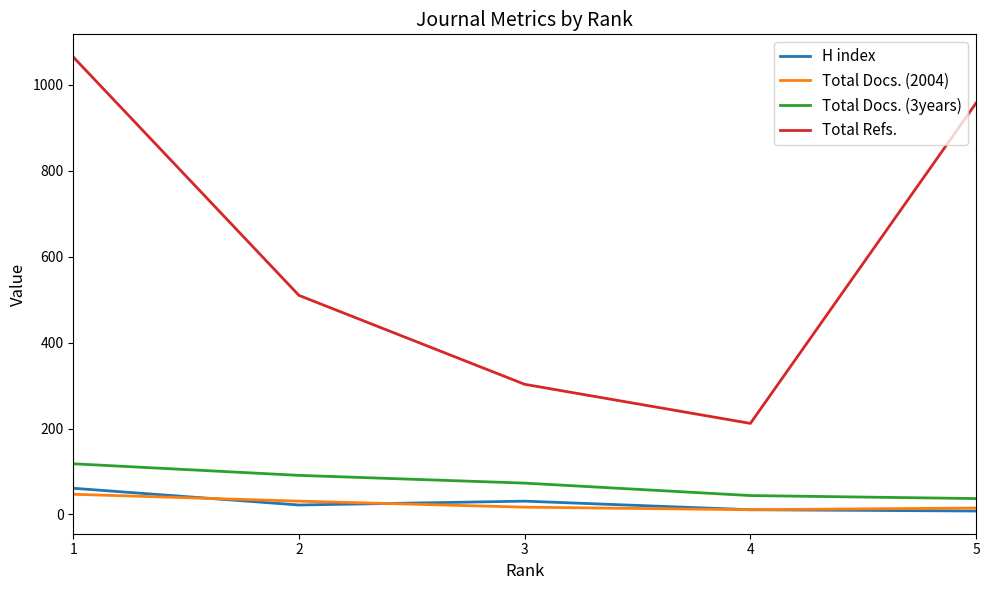

What is the maximum value shown in the chart?

1065